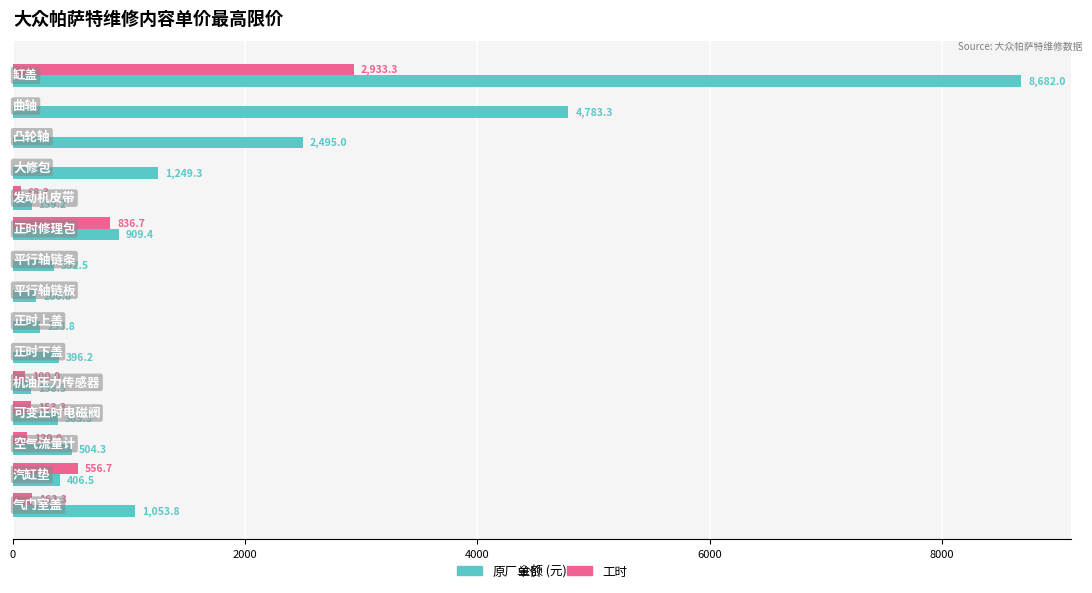

What is the maximum value shown in the chart?

8682.0